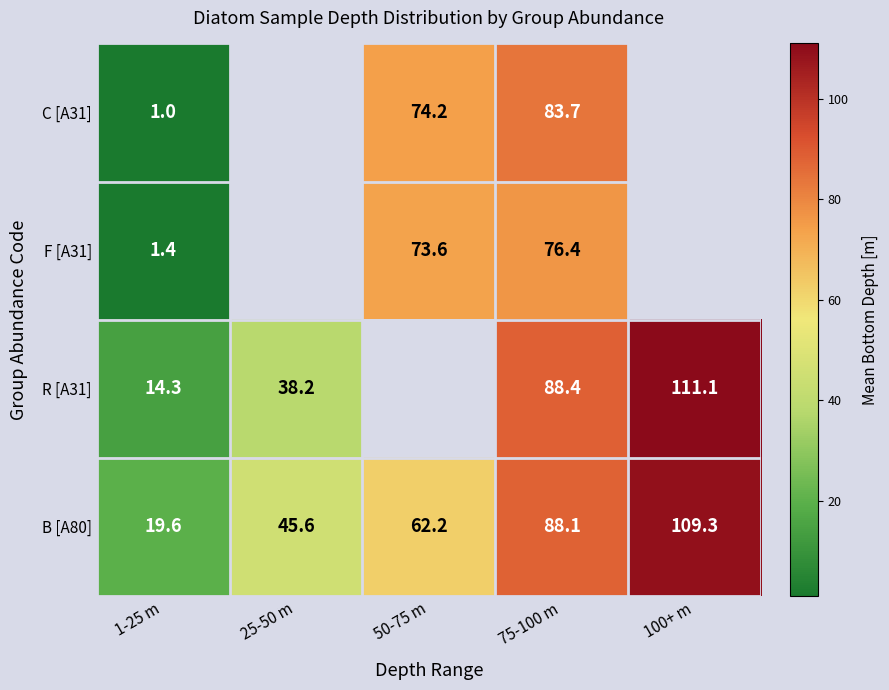

Rank the series at 1-25 m from highest to lowest value.

B [A80], R [A31], F [A31], C [A31]